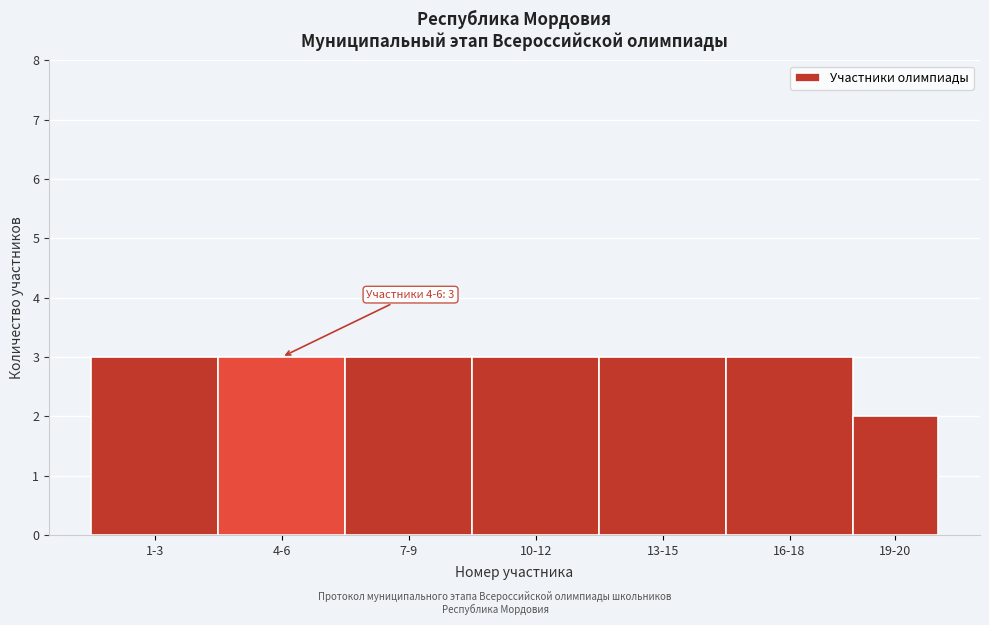

Reading left to right, extract all data points from this chart.

1-3=3	4-6=3	7-9=3	10-12=3	13-15=3	16-18=3	19-20=2